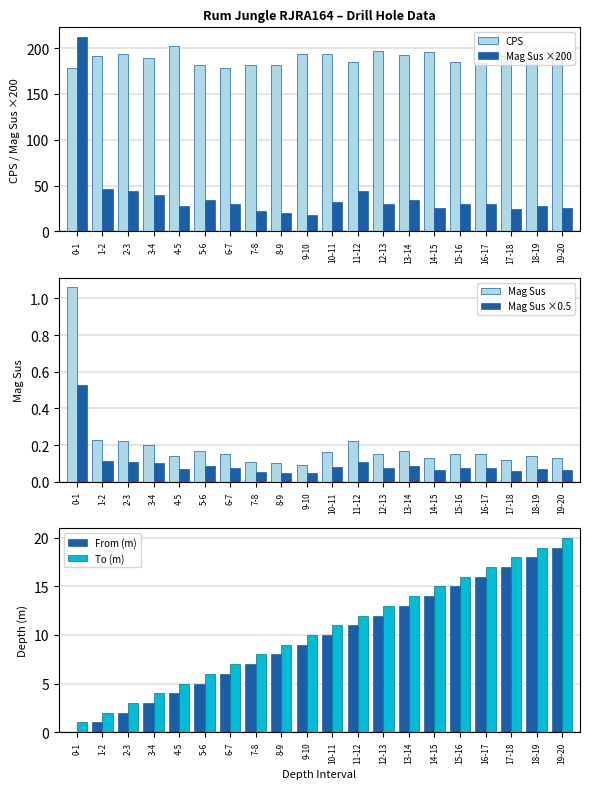

Are the bars grouped side by side (vs. stacked)?

Yes